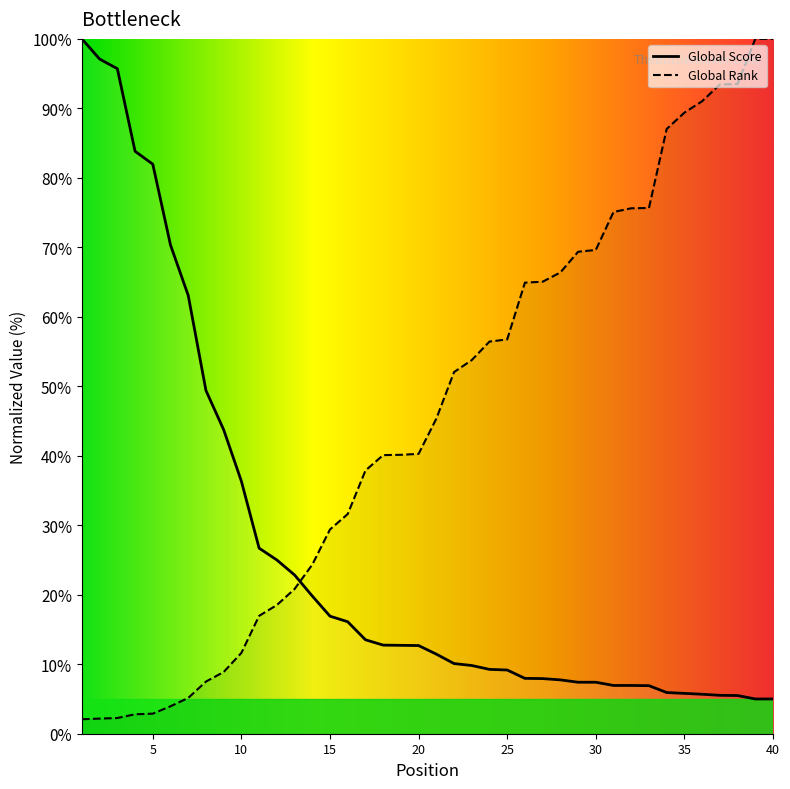

Which category has the lowest value across all series?

1